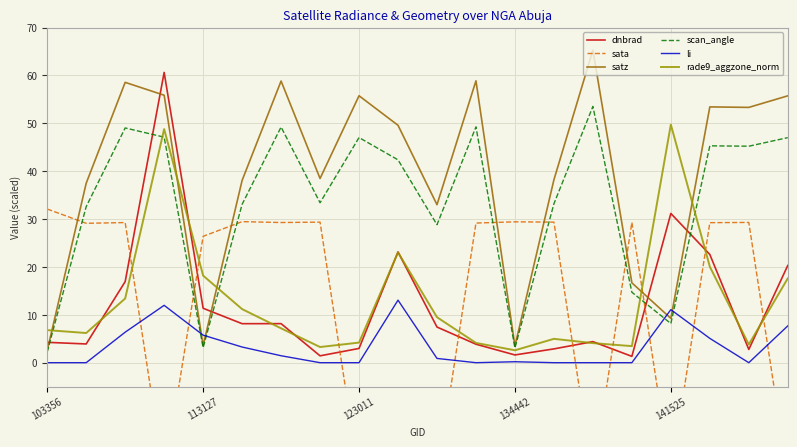

True or false: satz and li intersect in this chart.

True